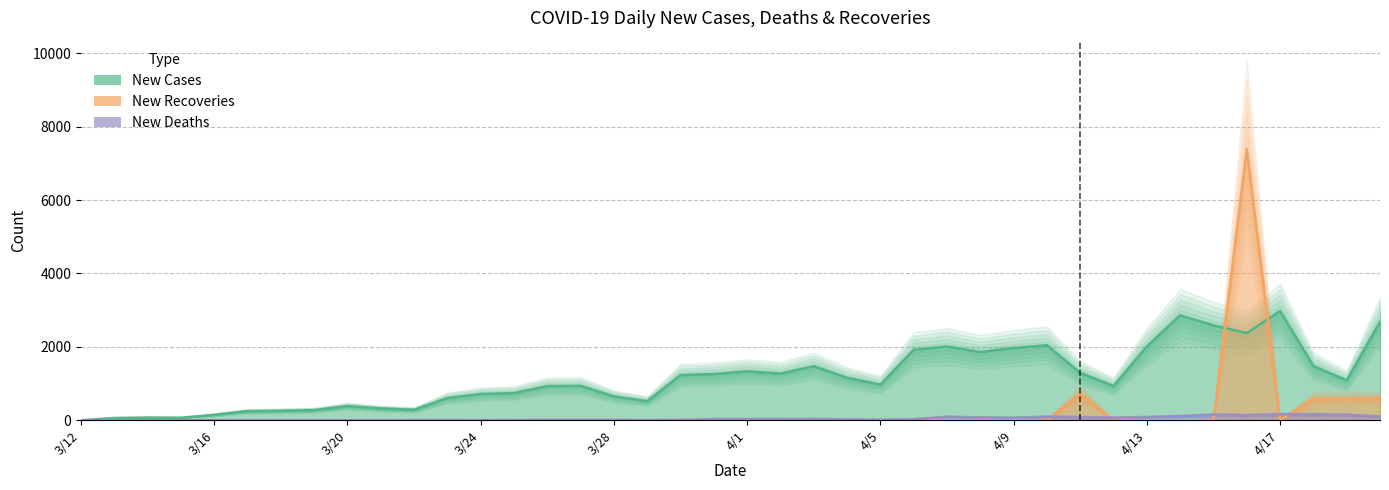

Is it true that New Recoveries equals 0 at 3/13?

True